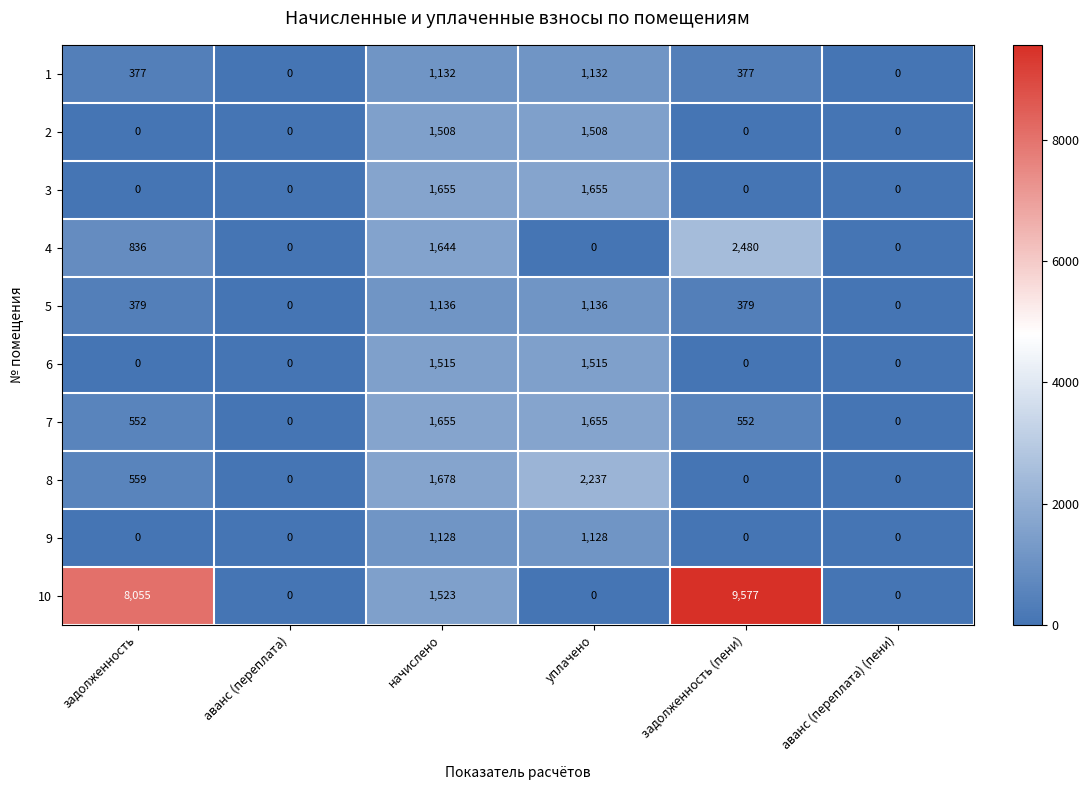

At which category is the sum across all series the highest?

начислено